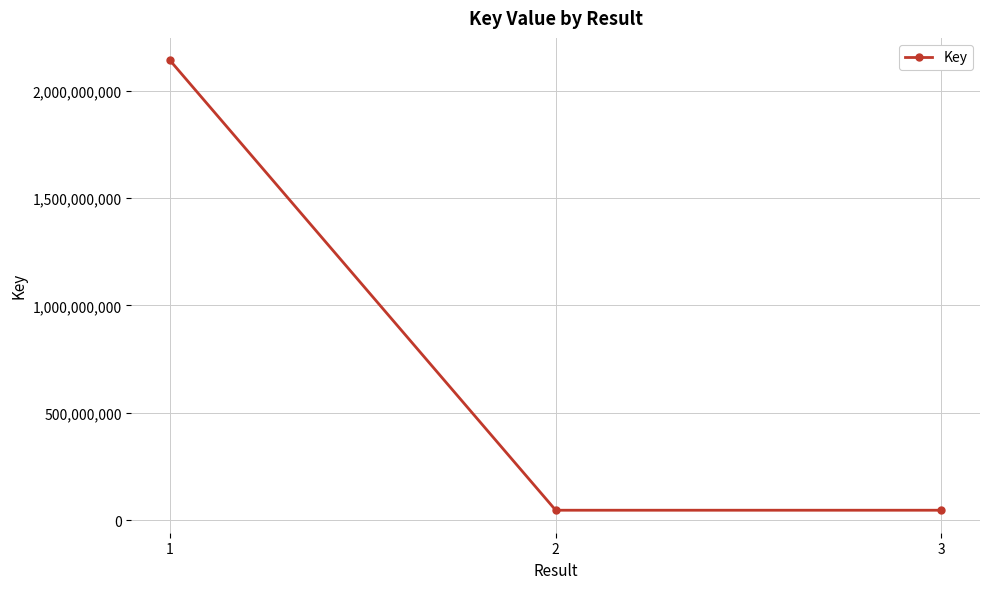

What is the average value?

744614111